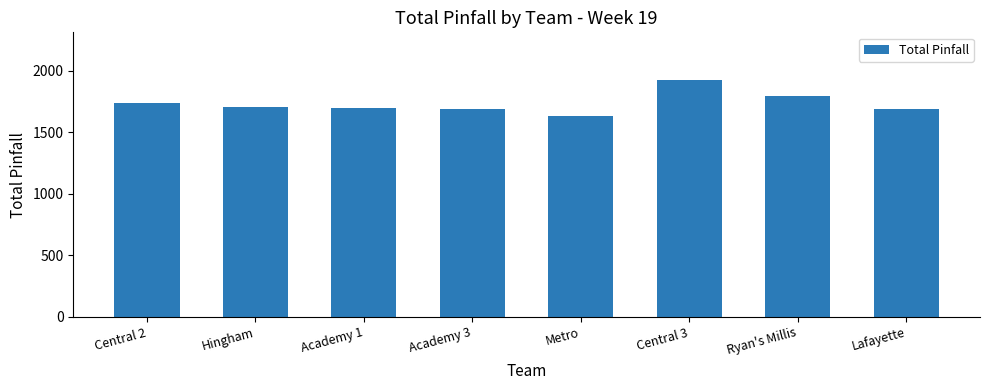

What is the difference between the maximum and minimum values?

297